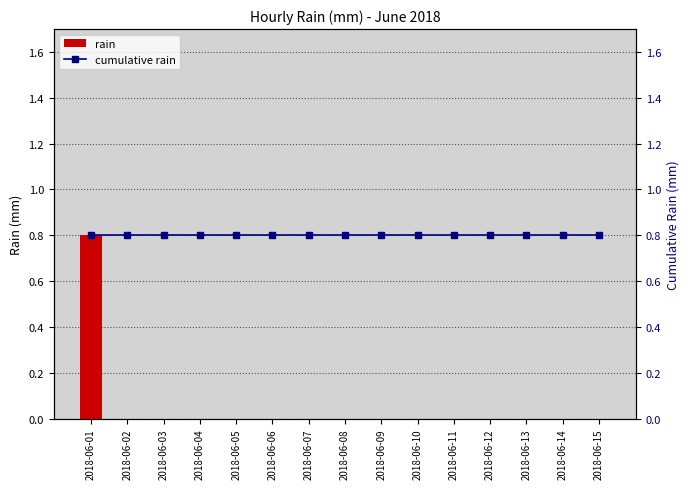

What is the approximate value of cumulative rain at 2018-06-12?

0.8